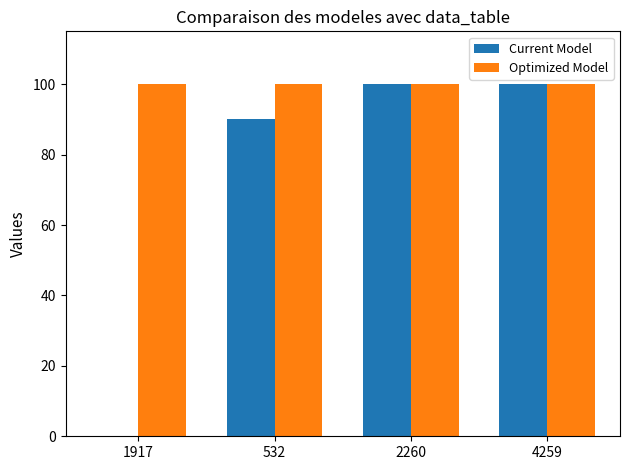

Where is Current Model nearest to the value 50?

532